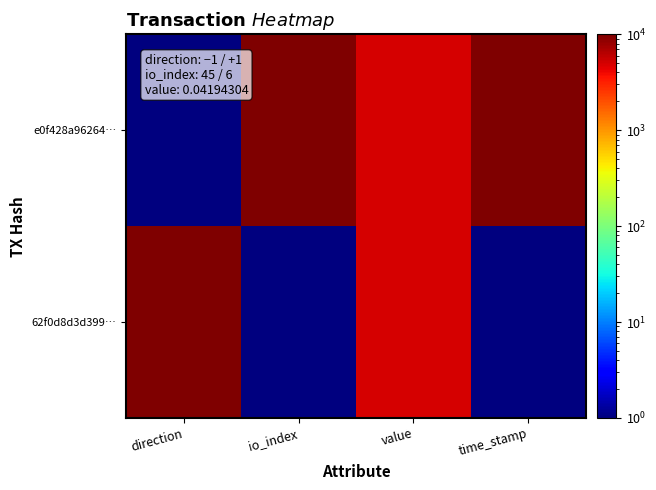

List the series in order of their peak value, lowest first.

e0f428a96264…, 62f0d8d3d399…